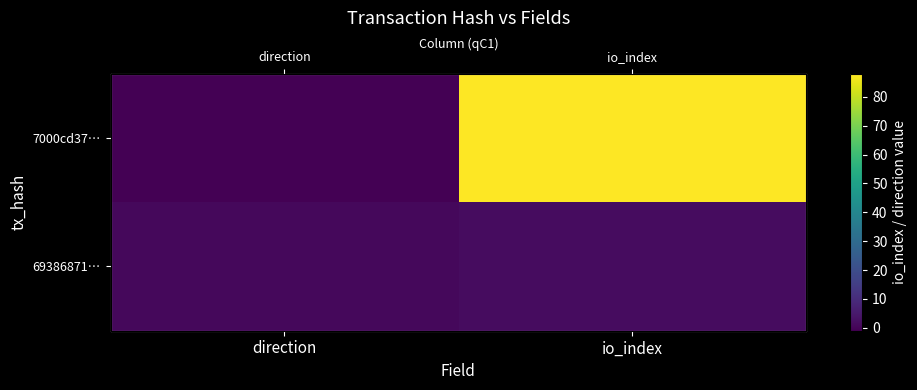

Rank the categories by 7000cd37… value from lowest to highest.

direction, io_index